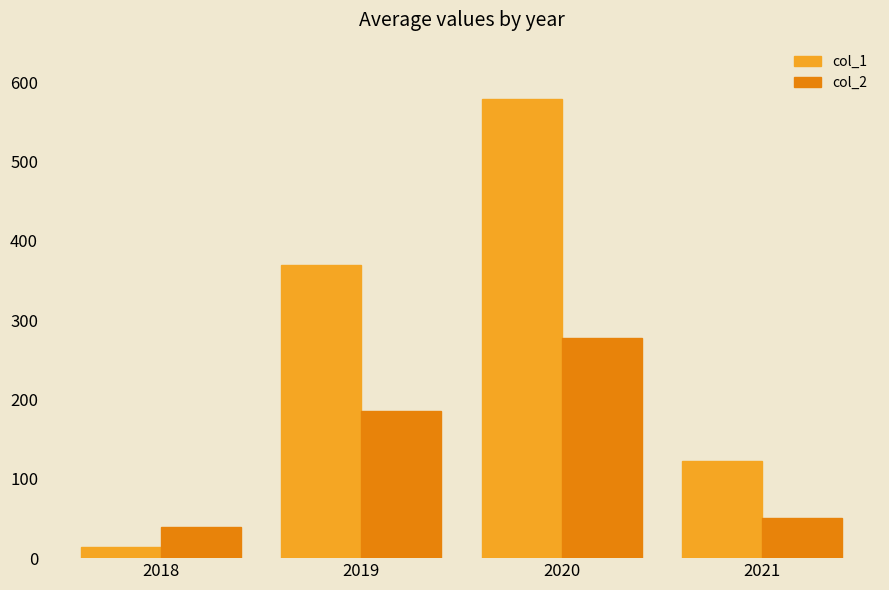

The col_1 series shows 579.5 at 2020. True or false?

True